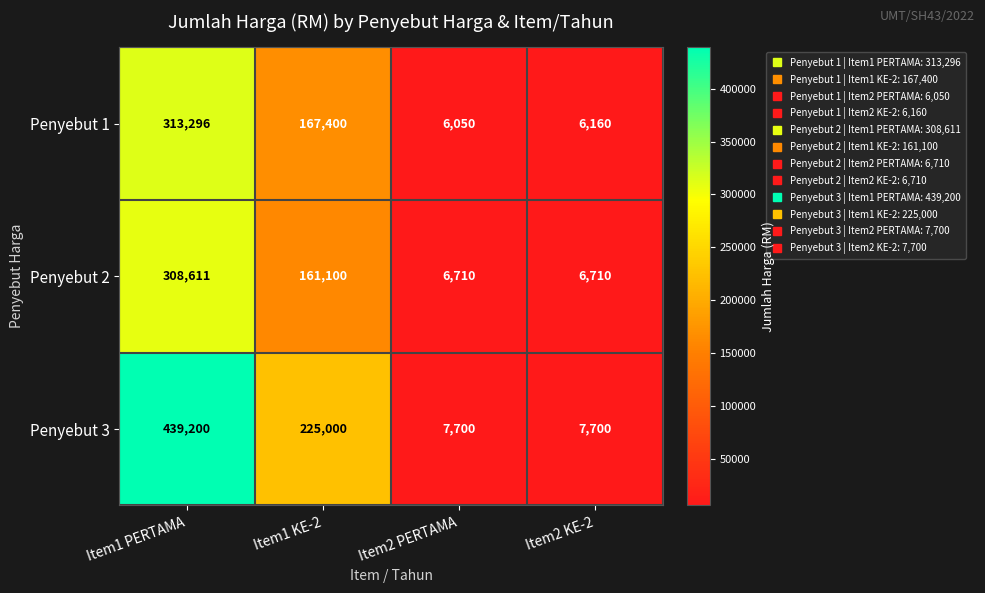

How many Penyebut 3 values are between 7700 and 439200?

4